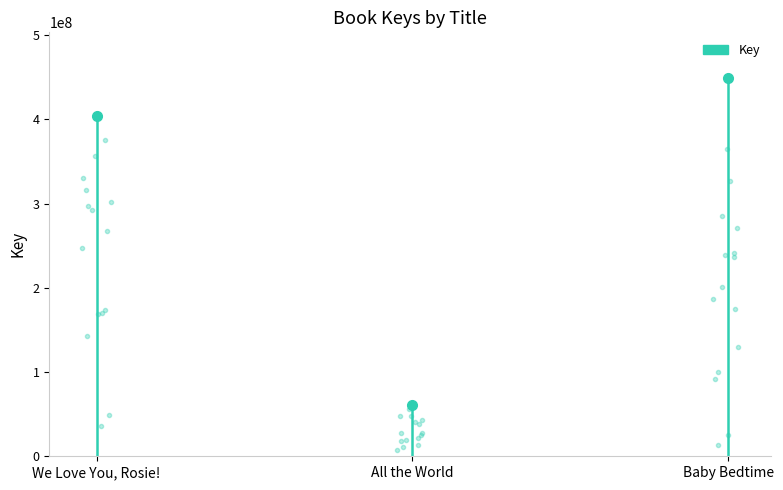

What is the minimum value shown in the chart?

60997817